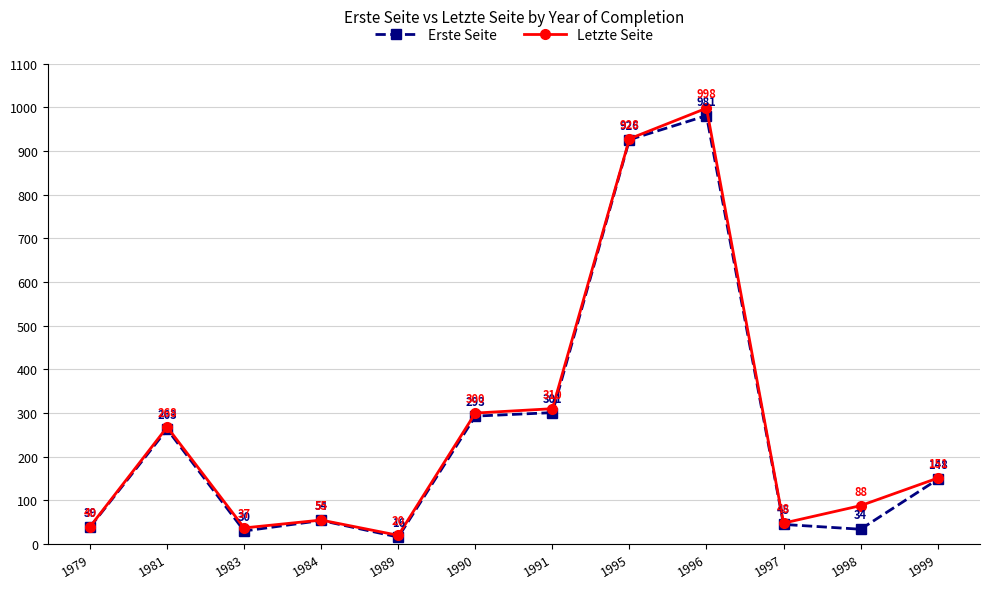

True or false: Letzte Seite has more than 0 points higher than both neighbors.

True